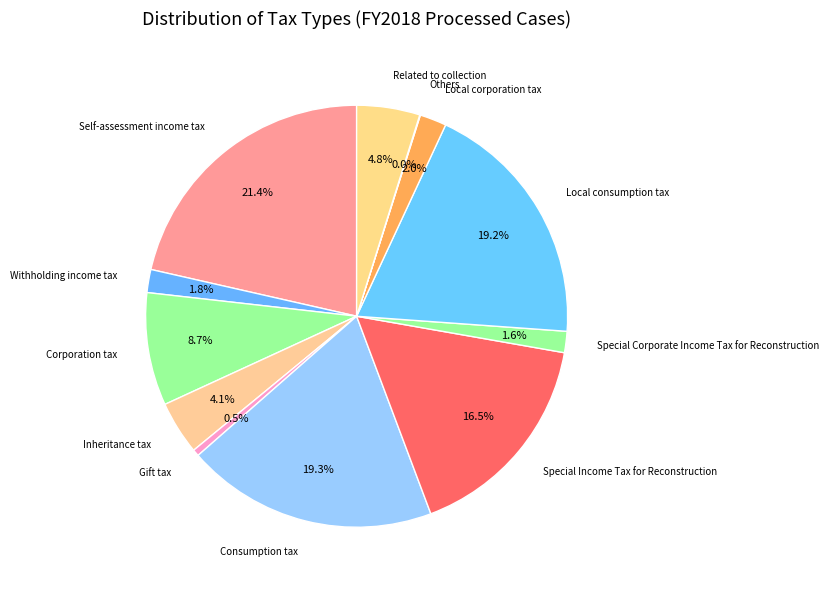

What percentage is the Local corporation tax slice, to the nearest percent?

2%